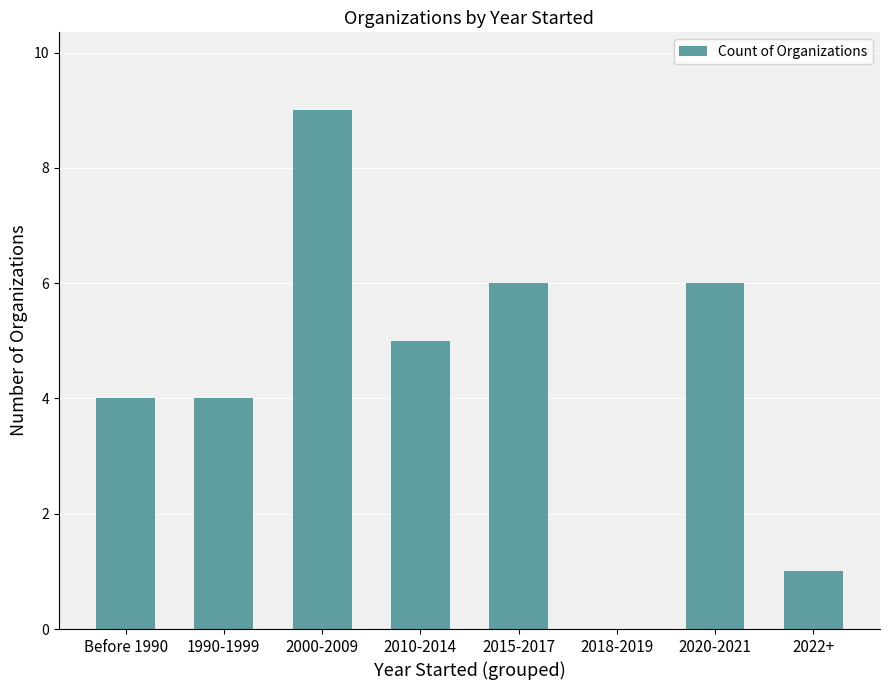

True or false: the data shows 2 at 2015-2017.

False